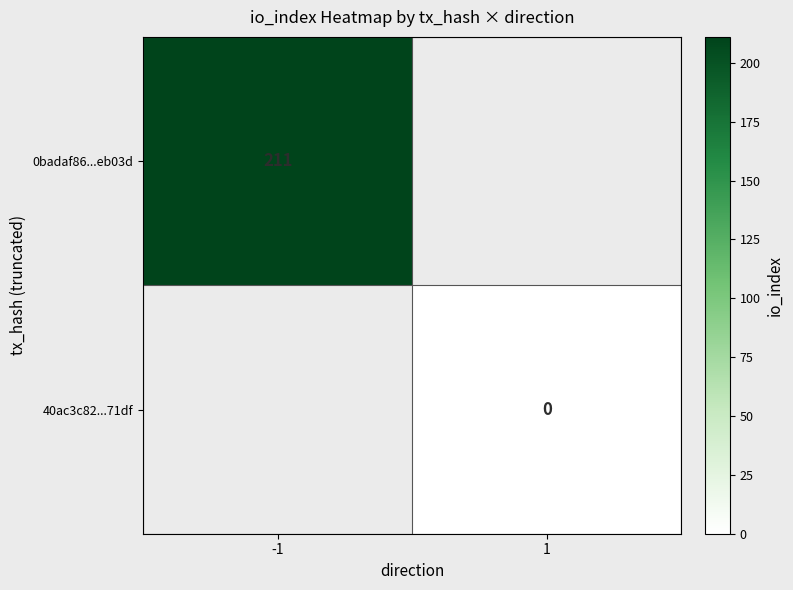

The 0badaf86...eb03d series shows 211 at -1. True or false?

True